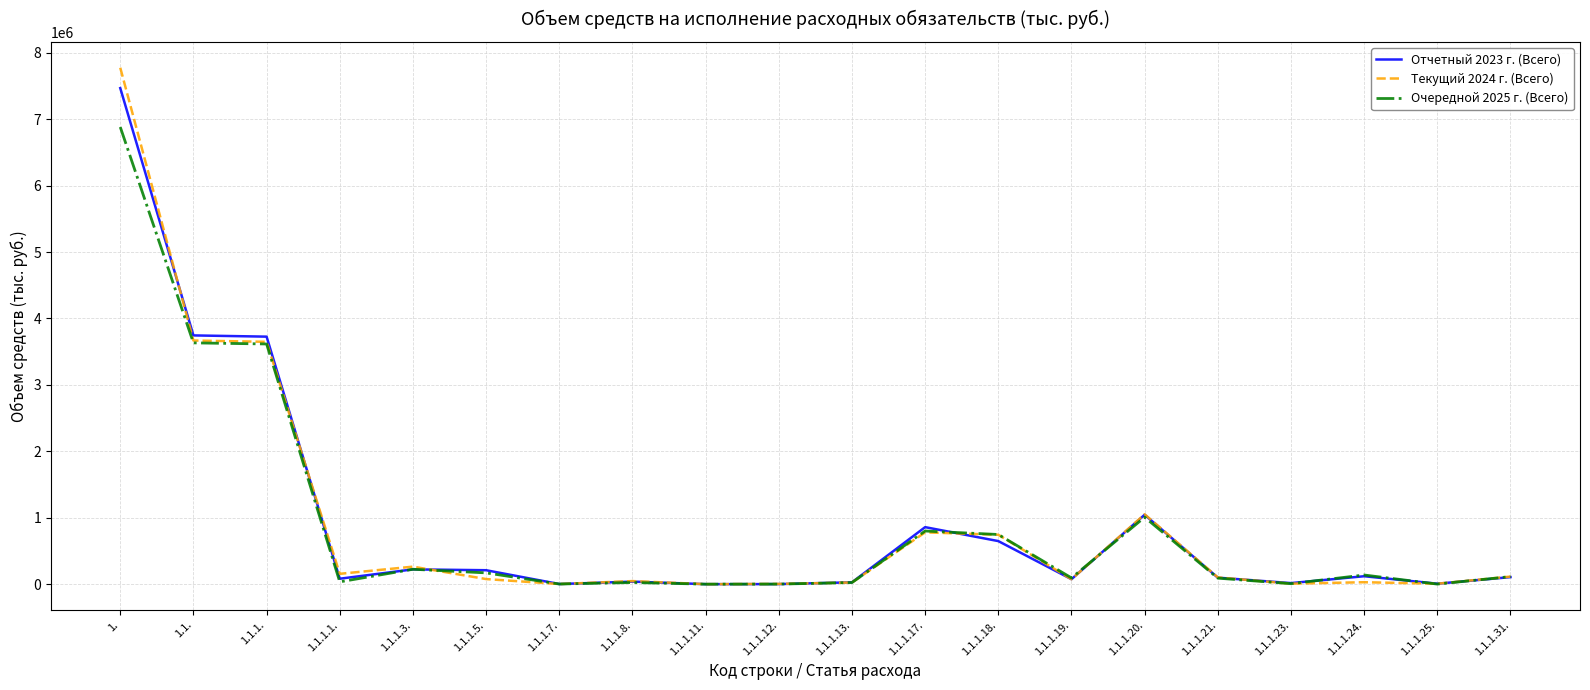

At which category is the sum across all series the highest?

1.